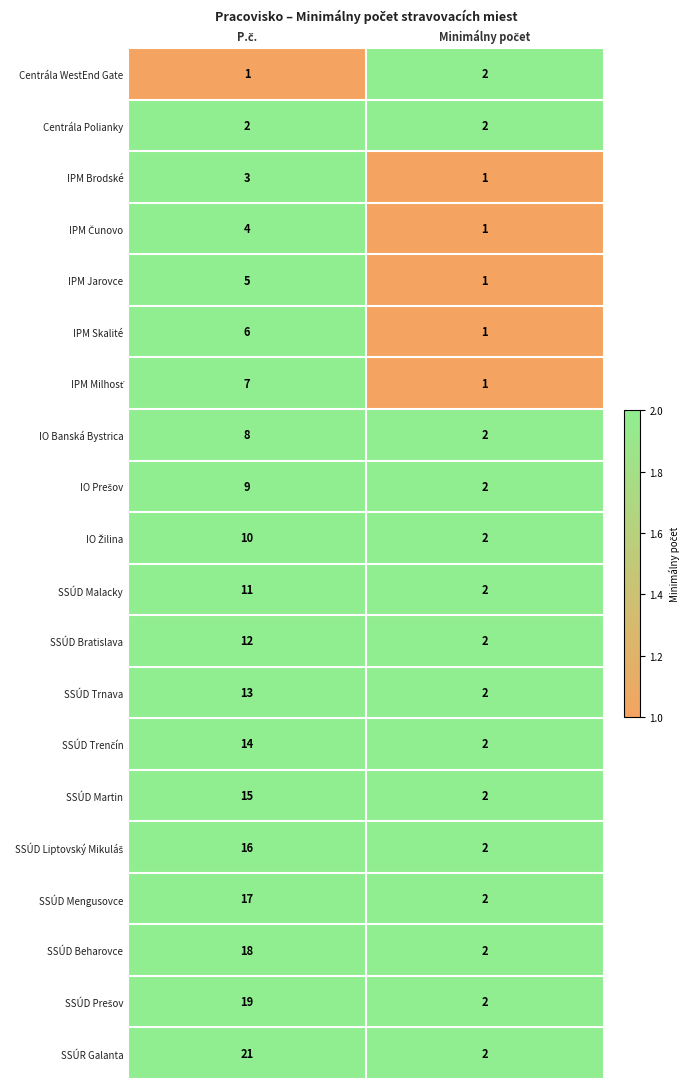

Which series has the widest spread of values?

SSÚR Galanta